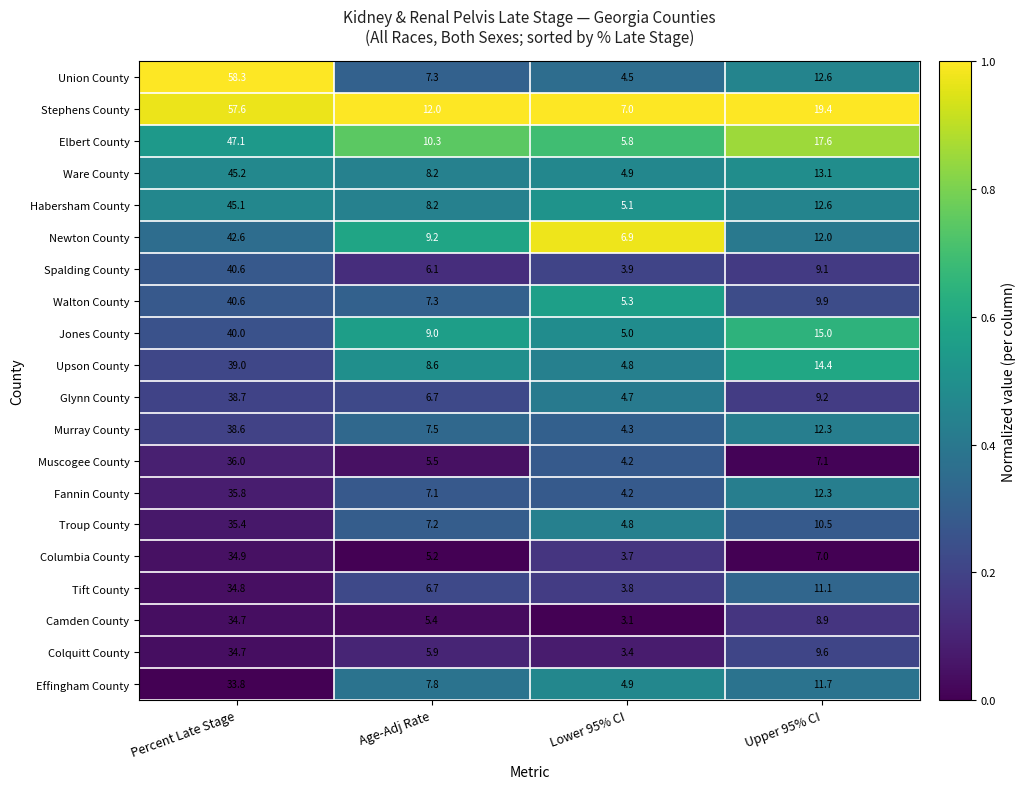

True or false: Columbia County has a value of 1.1 at Lower 95% CI.

False